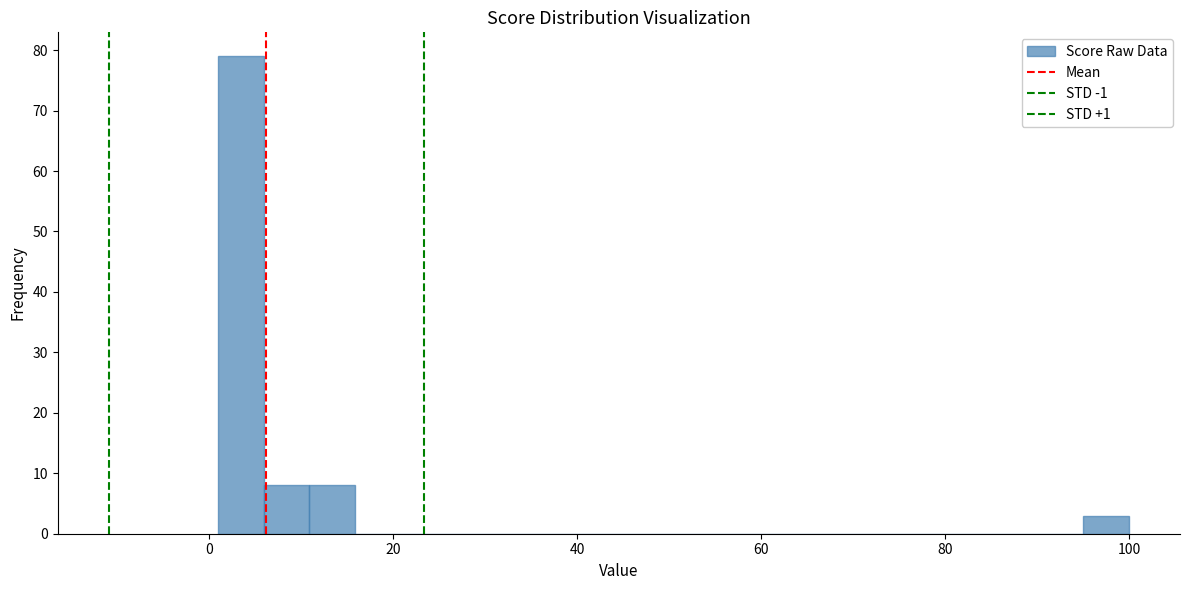

Read against the x-axis, roughly where is the centre of the tallest bar?

4